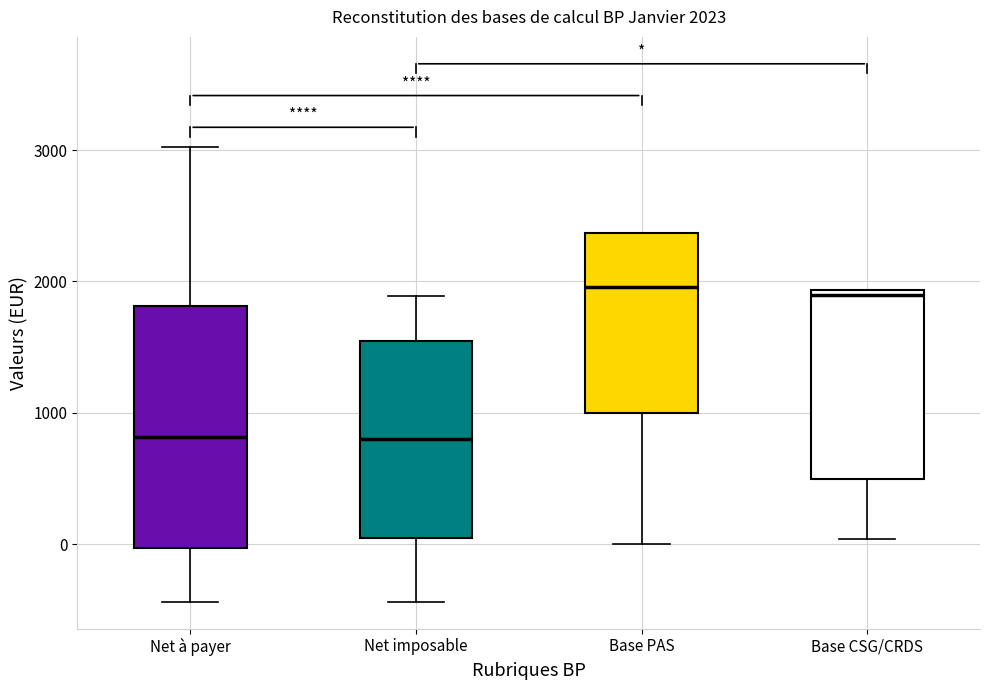

Which box is the tallest, from its lower edge to its upper edge?

Net à payer